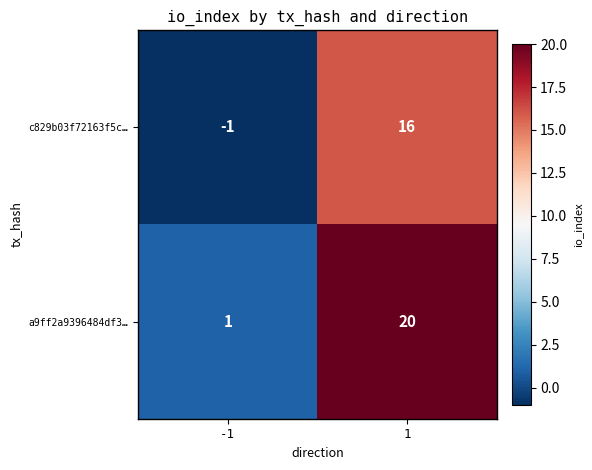

Reading left to right, list all the values displayed in this chart.

c829b03f72163f5c…: -1	16
a9ff2a9396484df3…: 1	20